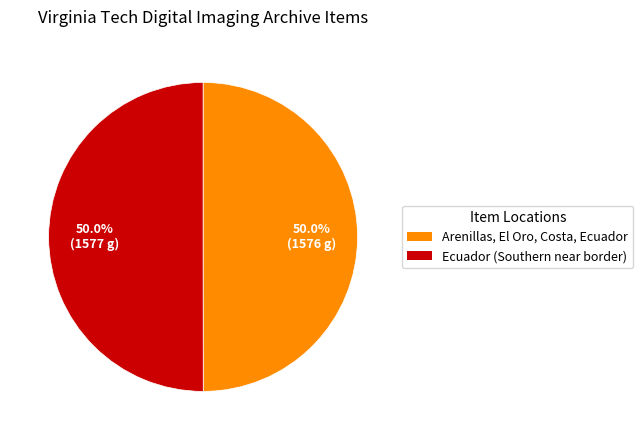

Does any single category account for the majority?

Yes